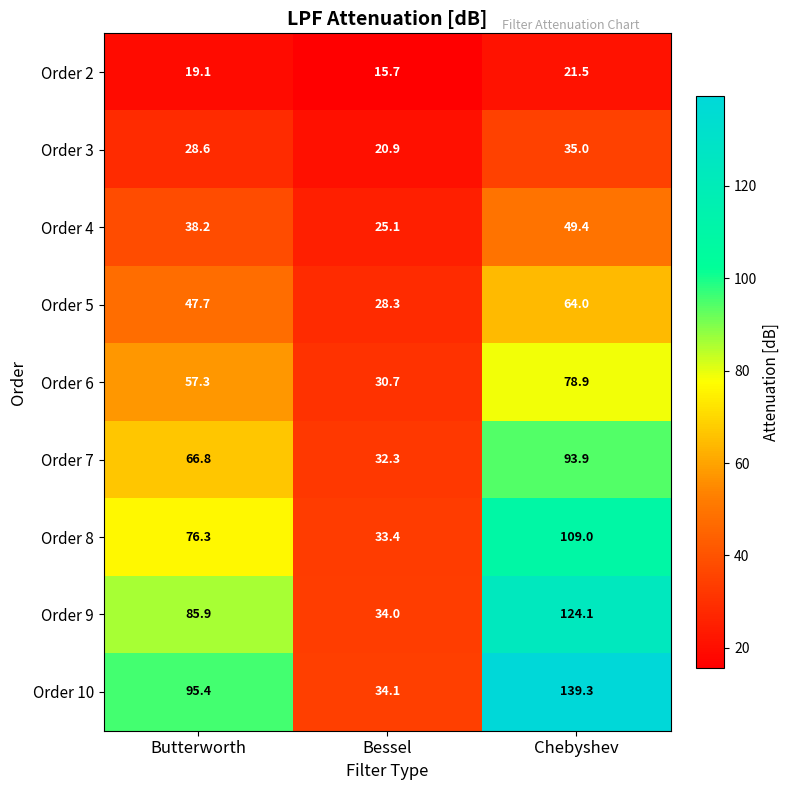

Reading left to right, what are all the values shown in this chart?

Order 2: 19.1	15.7	21.5
Order 3: 28.6	20.9	35.0
Order 4: 38.2	25.1	49.4
Order 5: 47.7	28.3	64.0
Order 6: 57.3	30.7	78.9
Order 7: 66.8	32.3	93.9
Order 8: 76.3	33.4	109.0
Order 9: 85.9	34.0	124.1
Order 10: 95.4	34.1	139.3